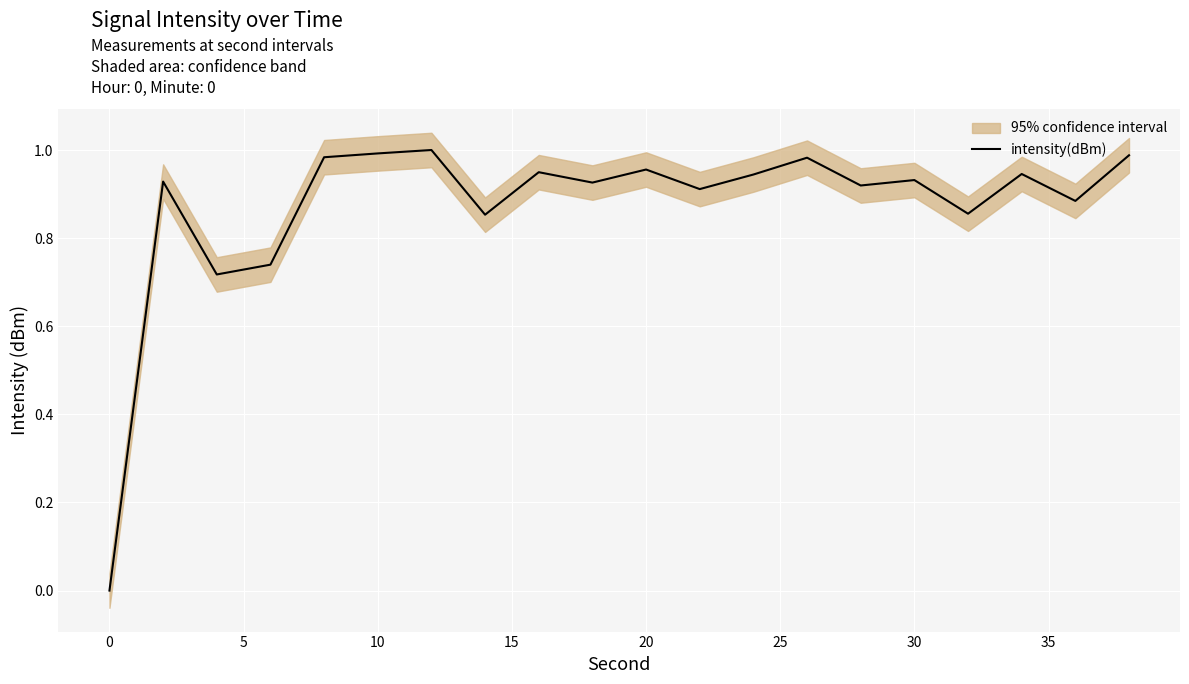

The intensity(dBm) series shows 1.0 at 10. True or false?

True